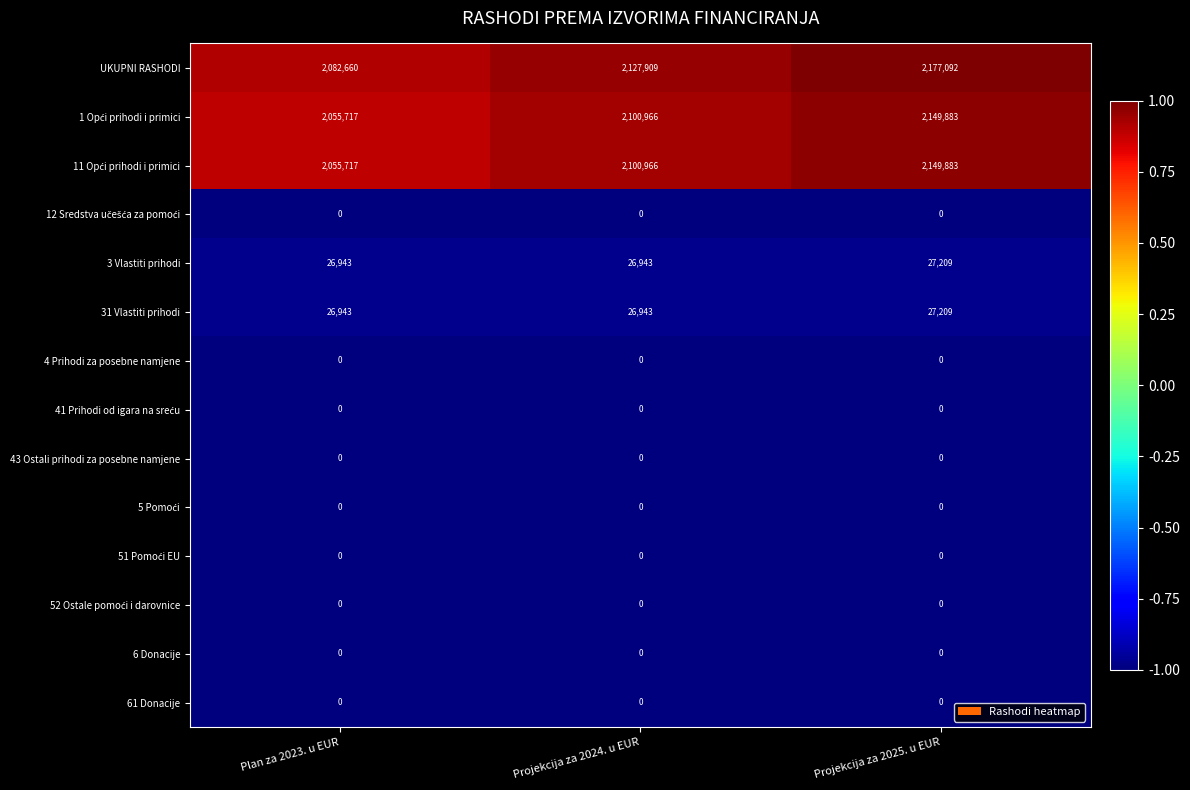

Is it true that 31 Vlastiti prihodi equals 12412 at Plan za 2023. u EUR?

False